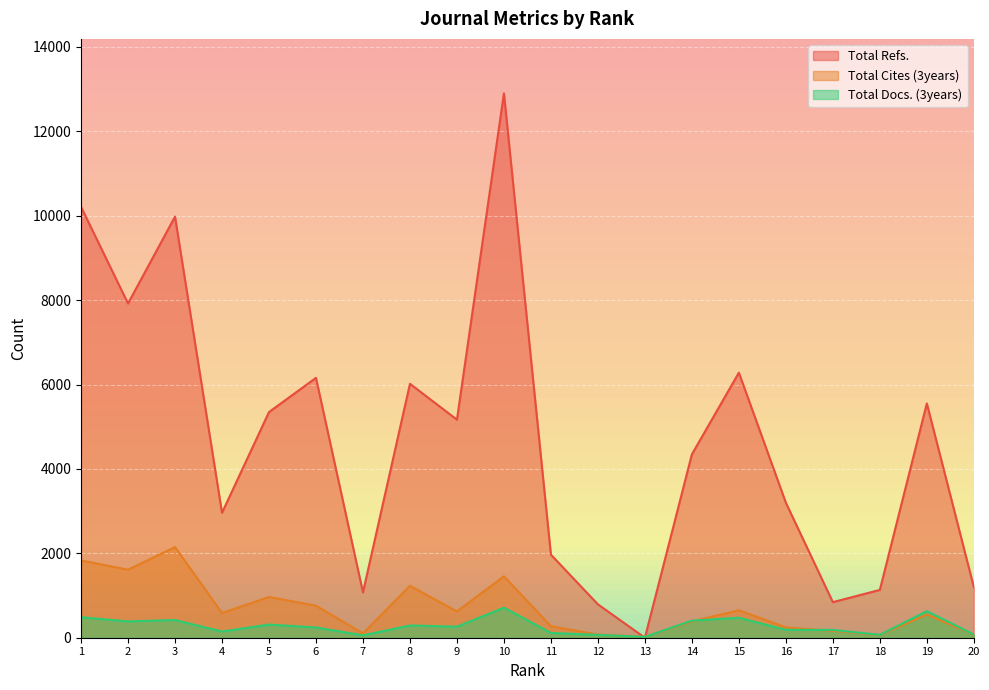

What is the total value across all series at 14?

5137